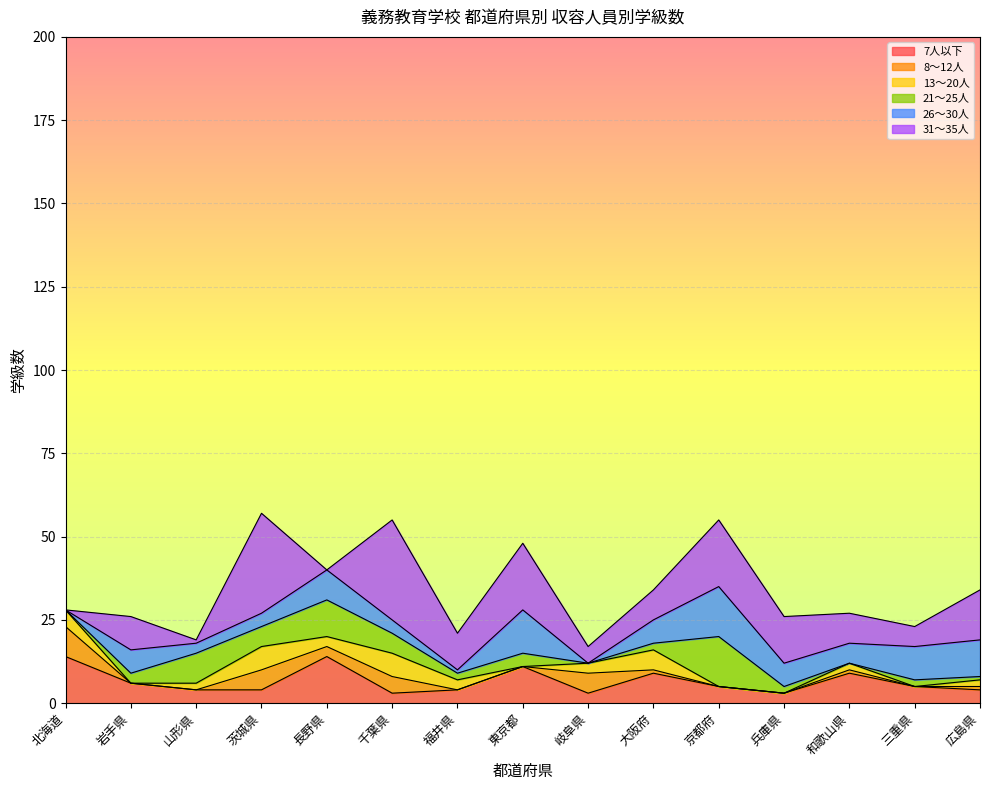

Does the chart display data point markers on the line(s)?

No